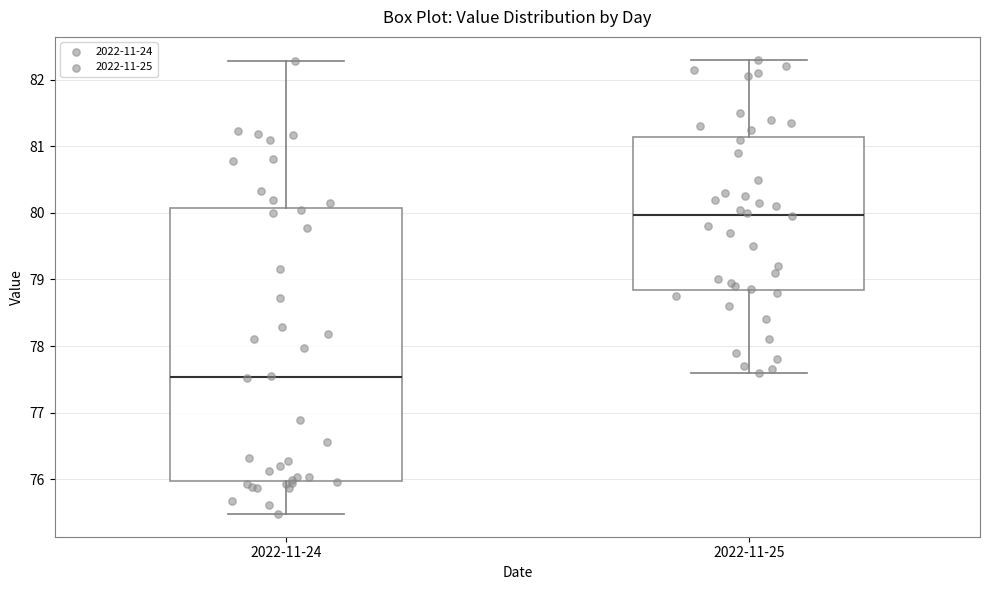

Where does the lower whisker of the box for 2022-11-25 end on the y-axis? The values are not printed on the chart, so give them approximately, as read against the axis.

77.6